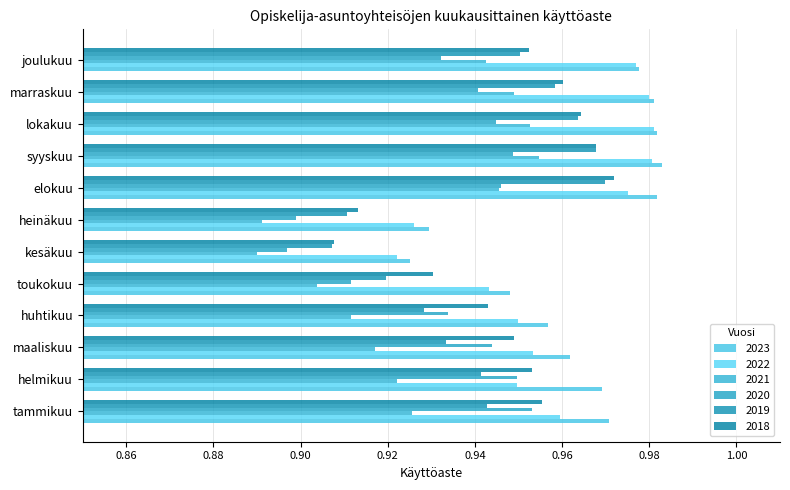

Between toukokuu and heinäkuu, which series saw the biggest shift?

2023